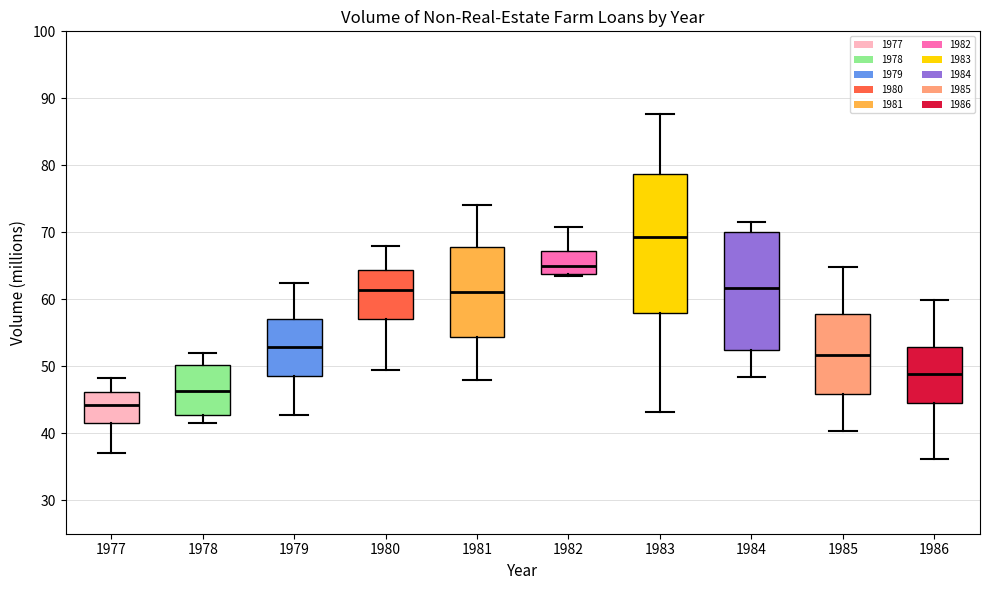

Which box is the tallest, from its lower edge to its upper edge?

1983